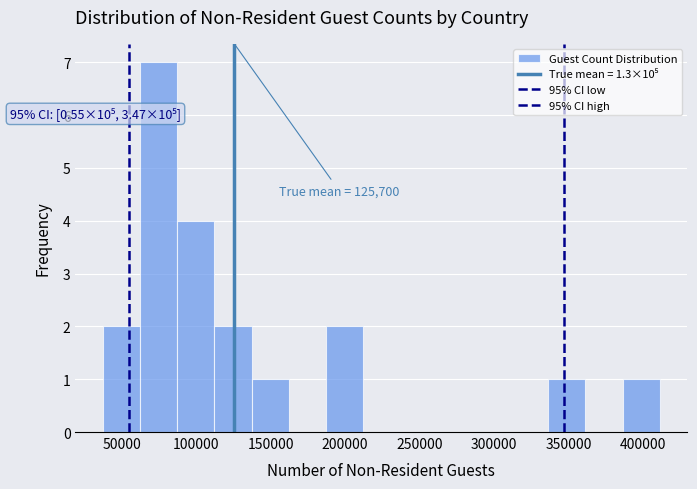

Which range on the x-axis has the tallest bar?

65000 to 85000